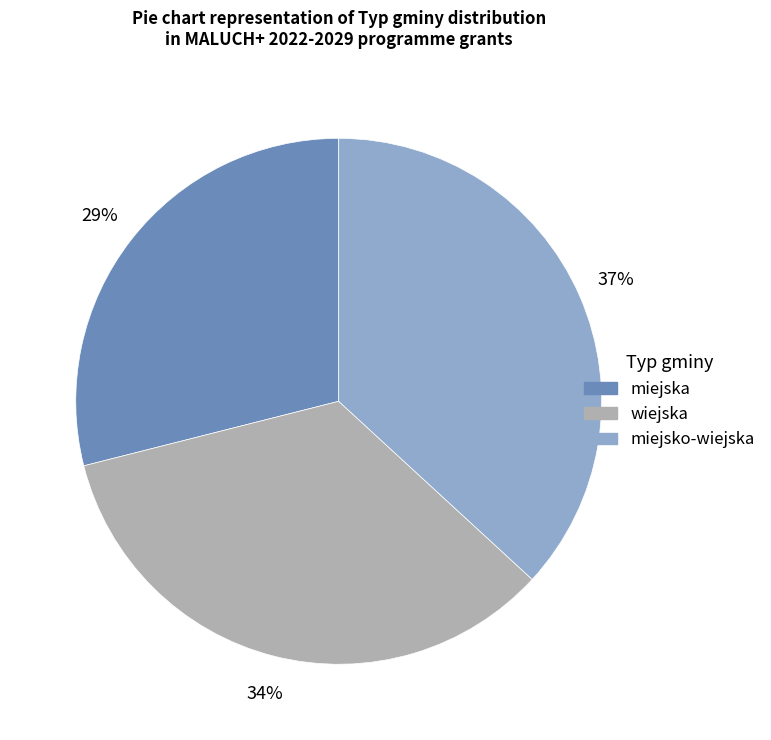

Is miejsko-wiejska the majority of the pie?

No